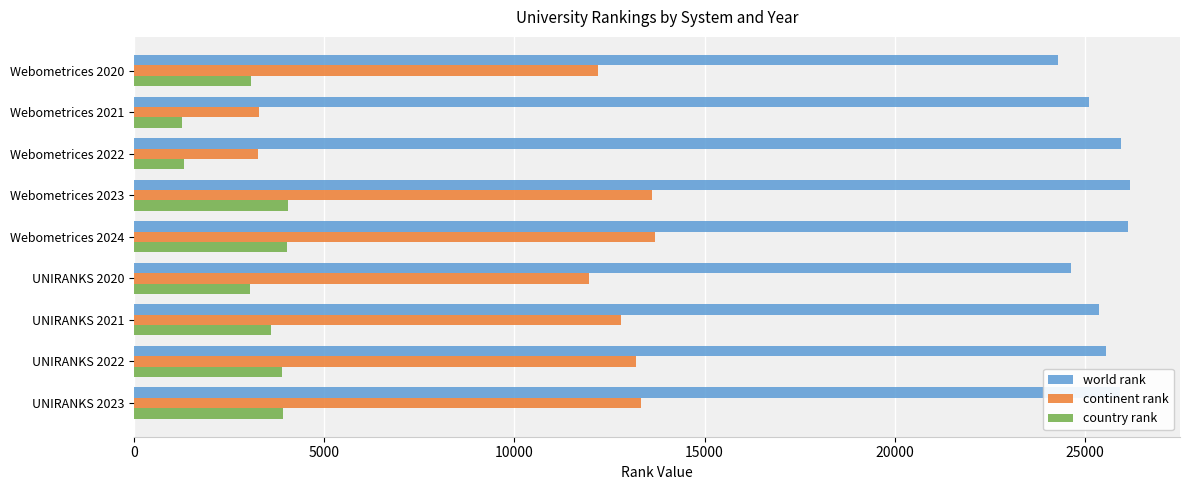

What are all the series names shown in the legend?

world rank, continent rank, country rank